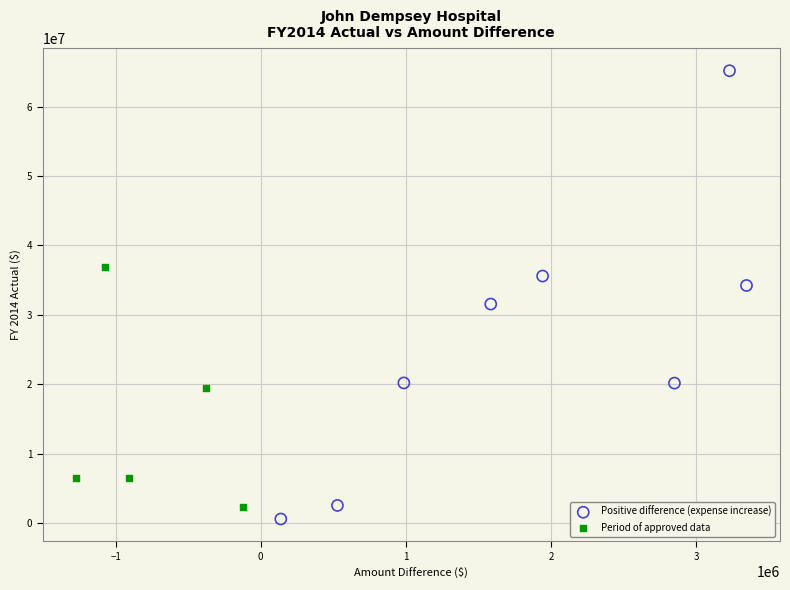

Which series contains the lowest Y value?

Positive difference (expense increase)